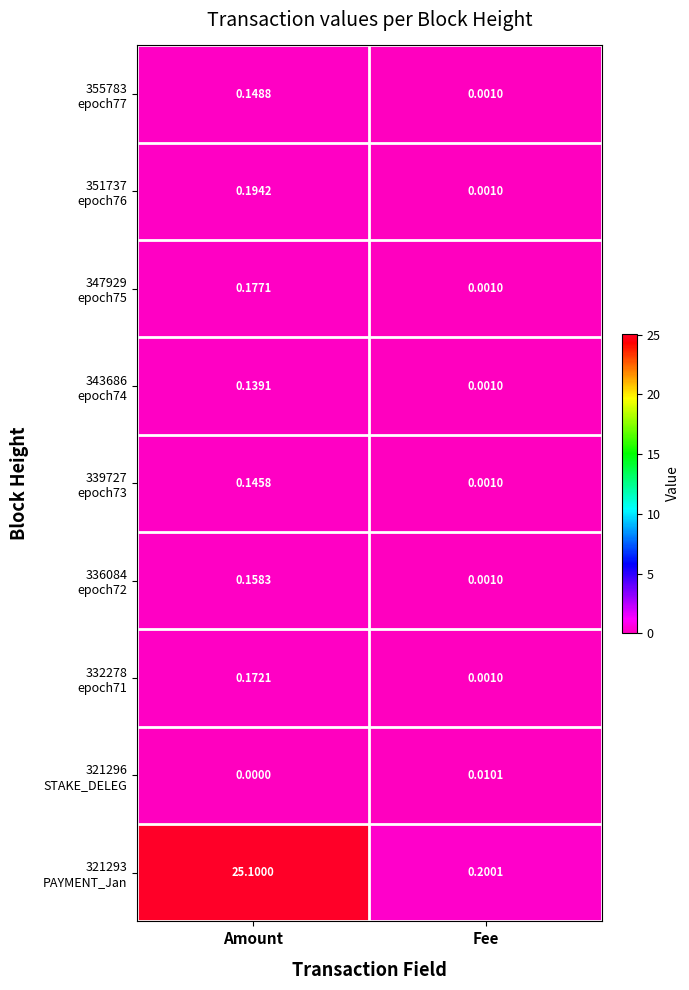

Which category has the highest value across all series?

Amount